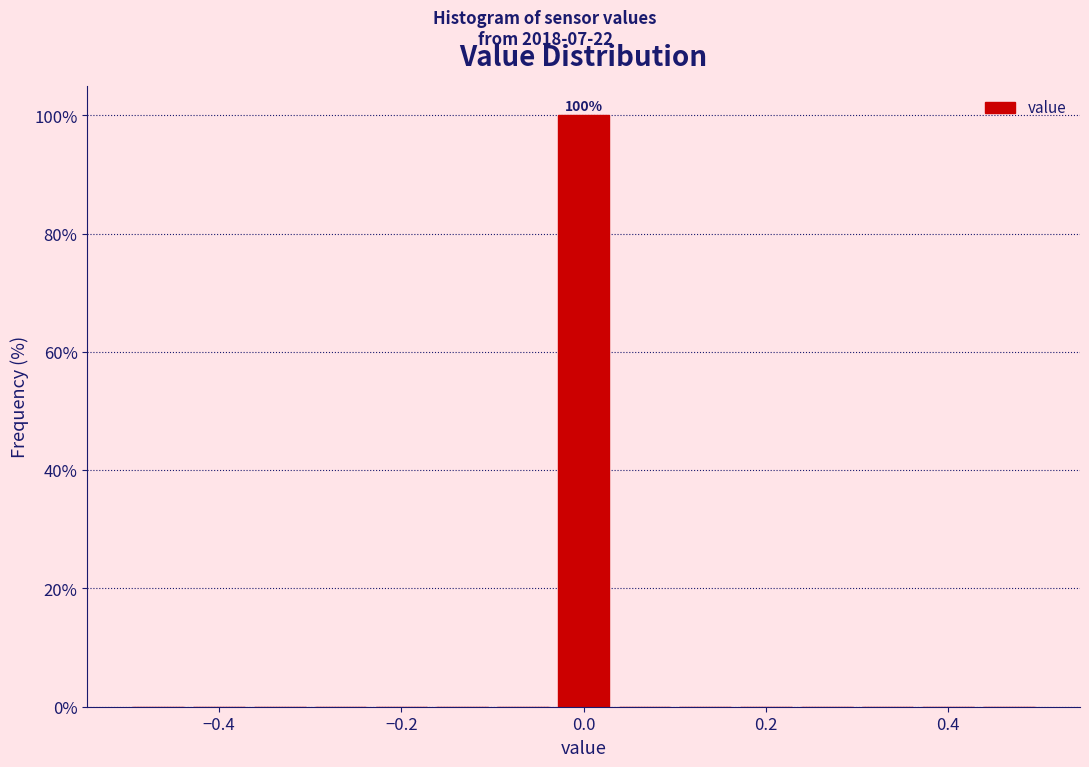

Around what value on the x-axis is the tallest bar? Give the approximate position of its centre, as read against the axis.

0.00